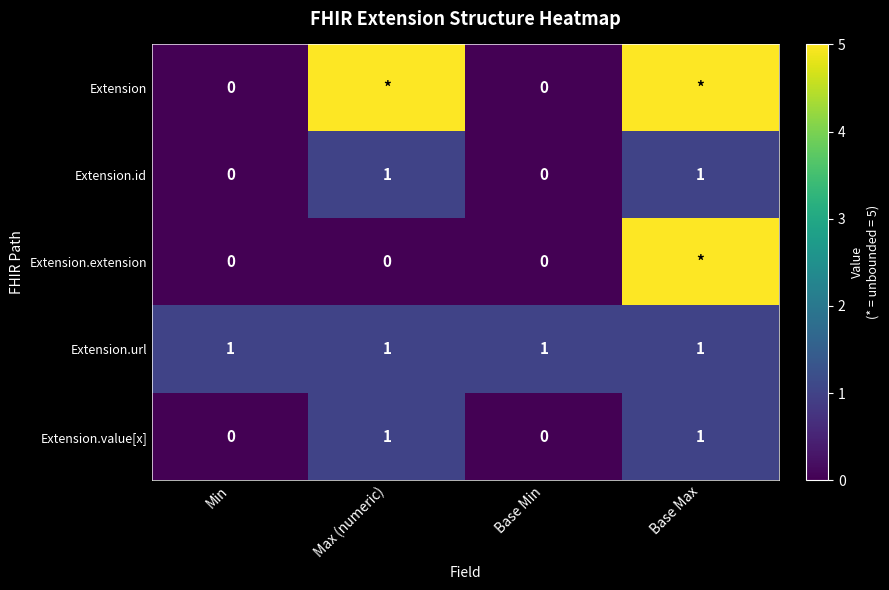

The Extension.url series shows 1 at Base Min. True or false?

True